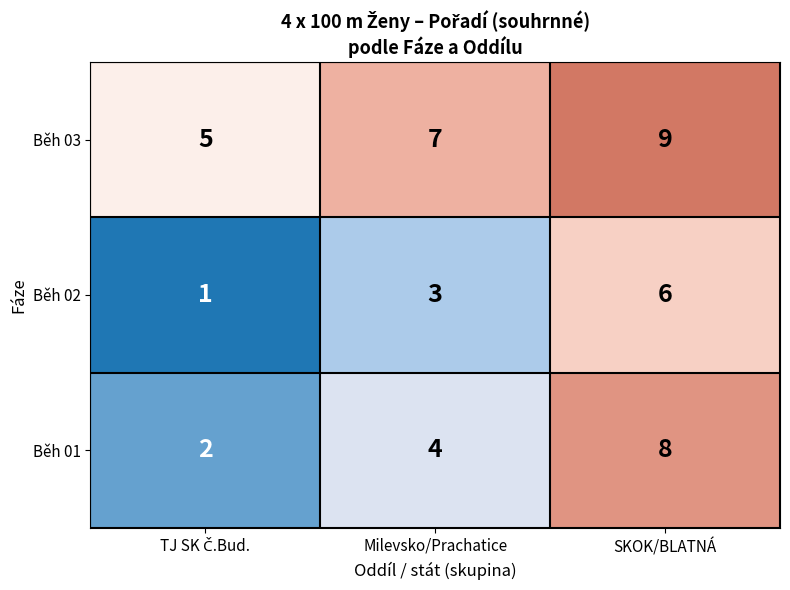

Count the number of data series in this chart.

3